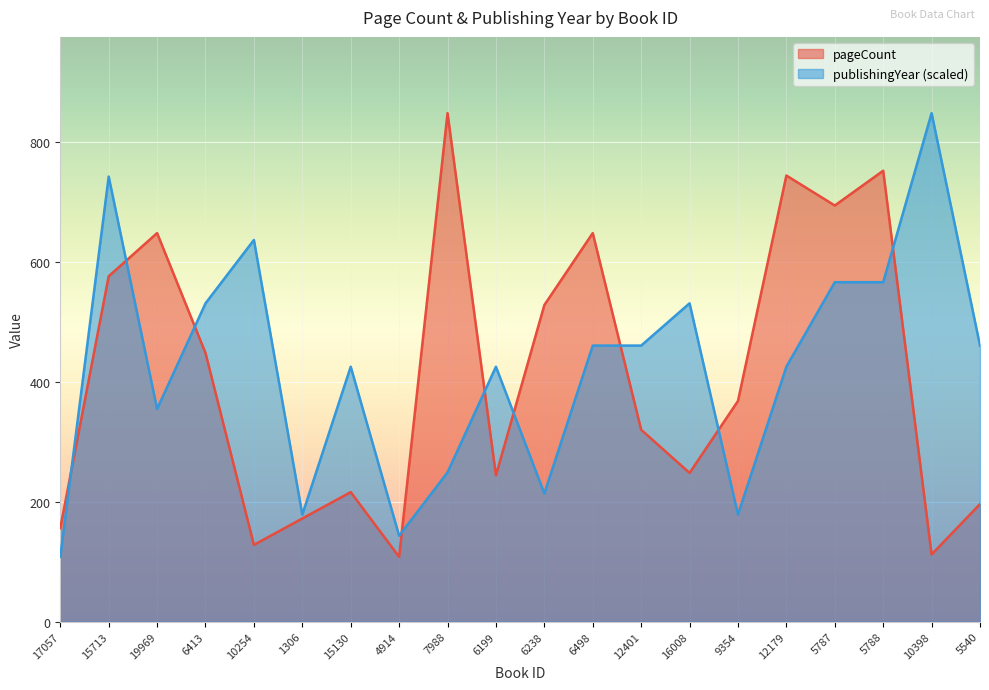

Is the value of pageCount at 6199 greater than the value of publishingYear at 19969?

No